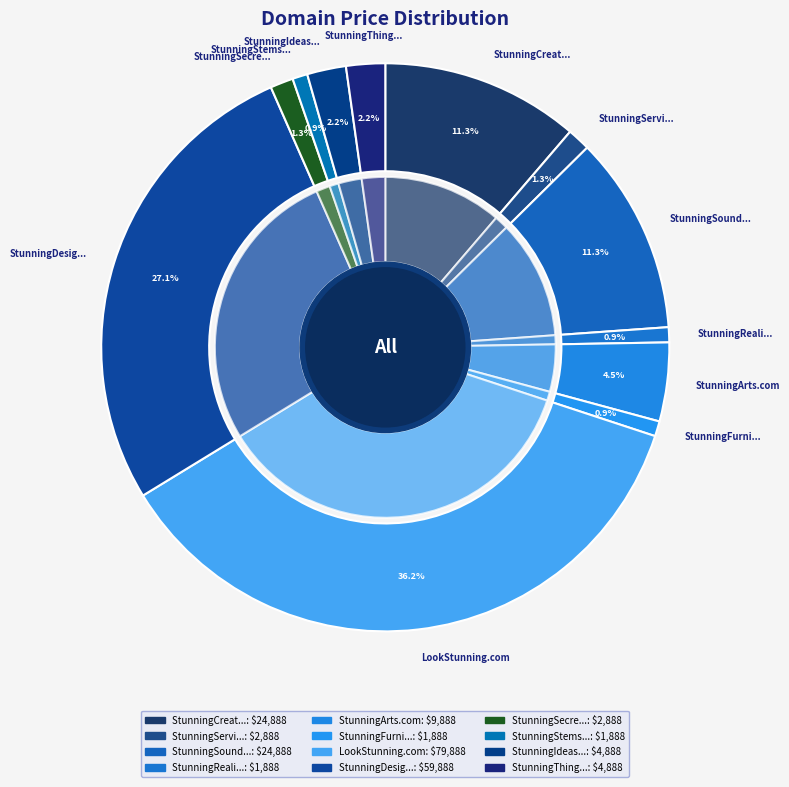

To the nearest percent, what is the combined percentage of StunningSound.com and StunningIdeas.com?

13%